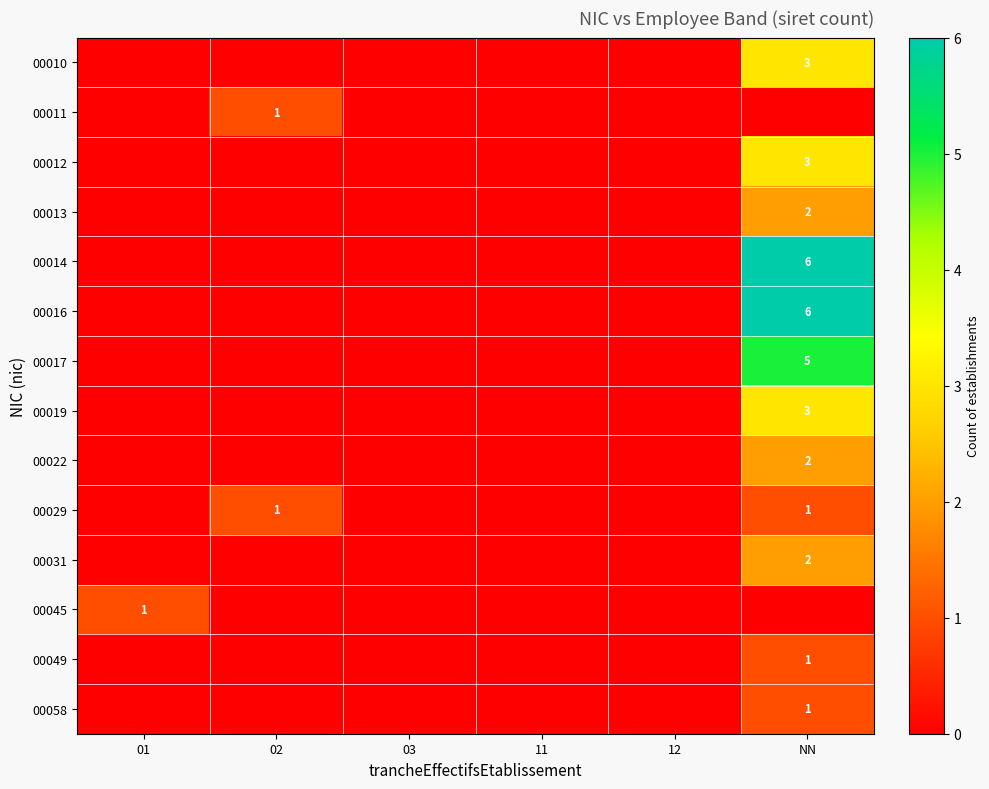

True or false: 00031 has a value of 1 at NN.

False